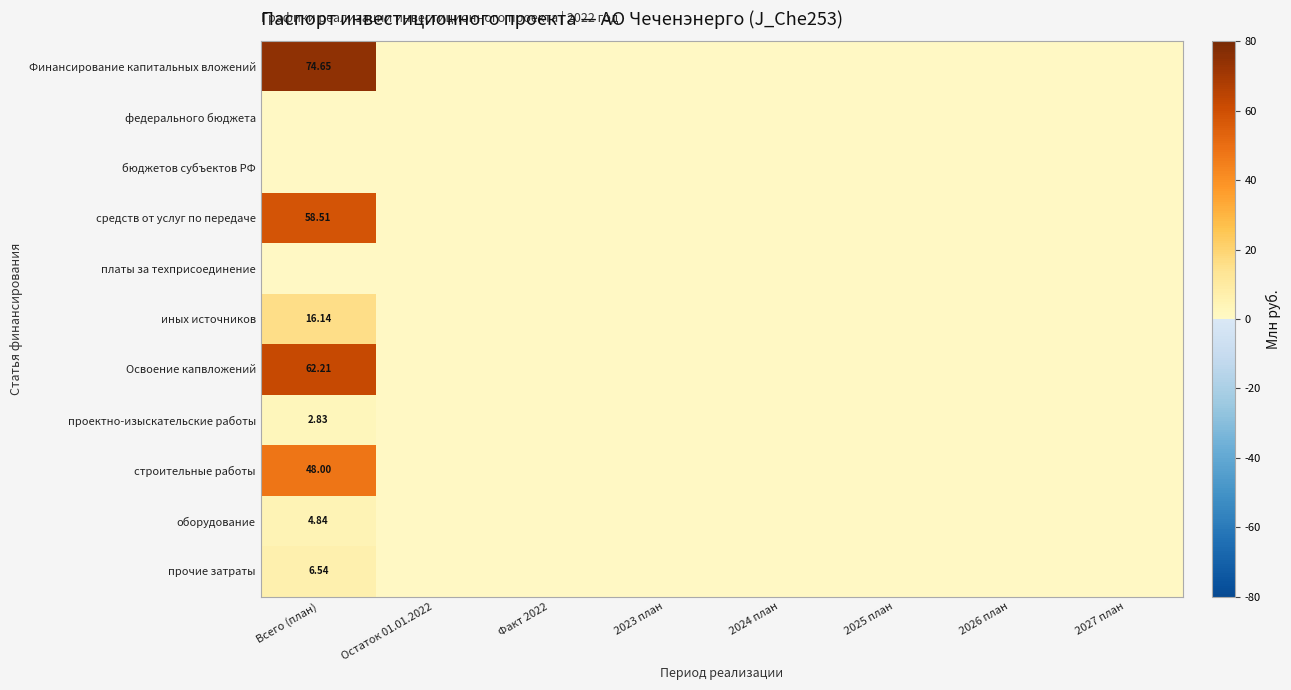

At which category does the chart reach its minimum across all series?

Остаток 01.01.2022